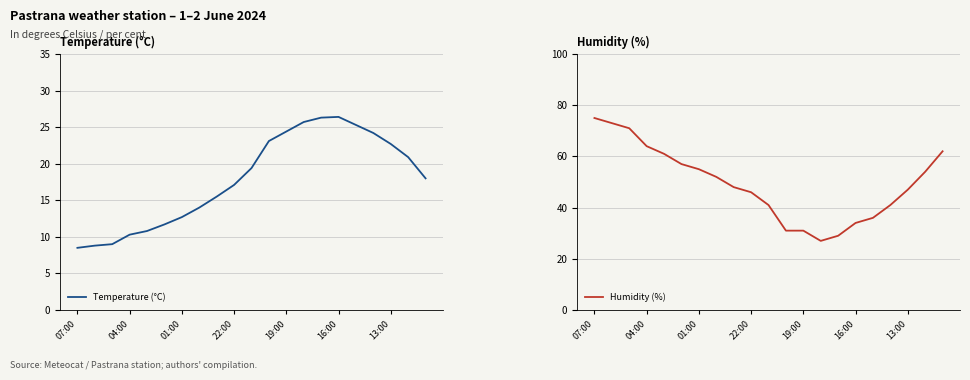

True or false: Temperature (°C) and Humidity (%) cross at least once.

False